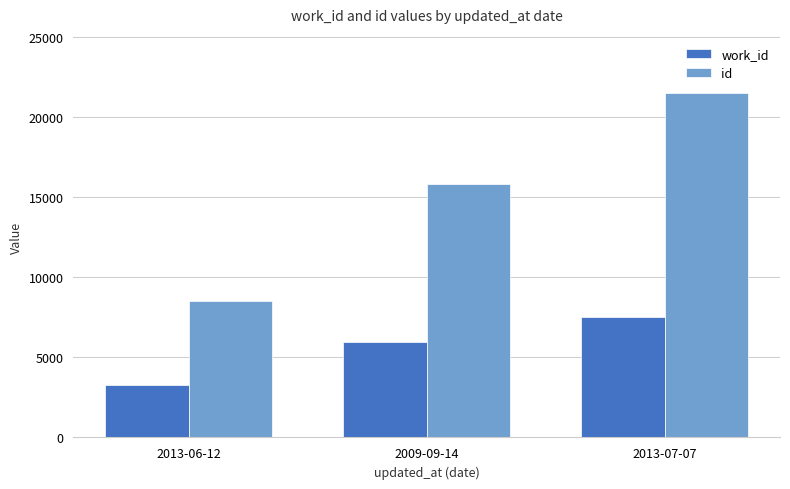

What is the sum of the id values at 2013-07-07 and 2009-09-14?

37288